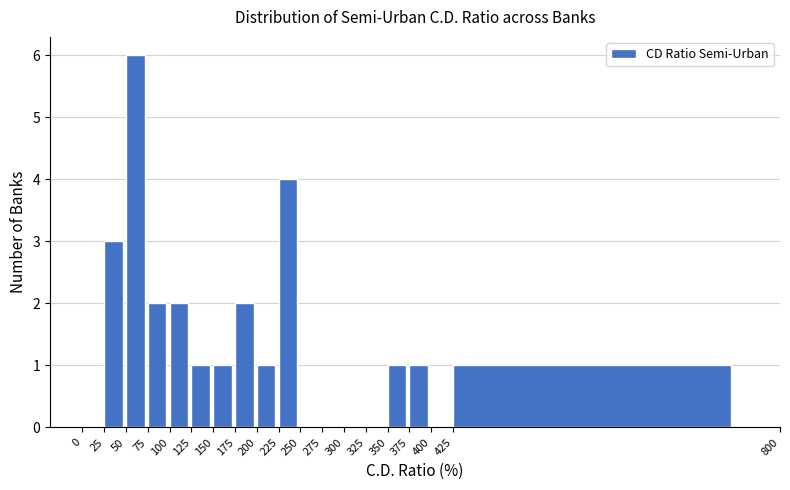

Reading left to right, list every bar in this chart as the range it spans on the x-axis followed by its height. The values are not printed on the chart, so give them approximately, as read against the axis.

0 to 25: 0
25 to 50: 3
50 to 75: 6
75 to 100: 2
100 to 125: 2
125 to 150: 1
150 to 175: 1
175 to 200: 2
200 to 225: 1
225 to 250: 4
250 to 275: 0
275 to 300: 0
300 to 325: 0
325 to 350: 0
350 to 375: 1
375 to 400: 1
400 to 425: 0
425 to 800: 1